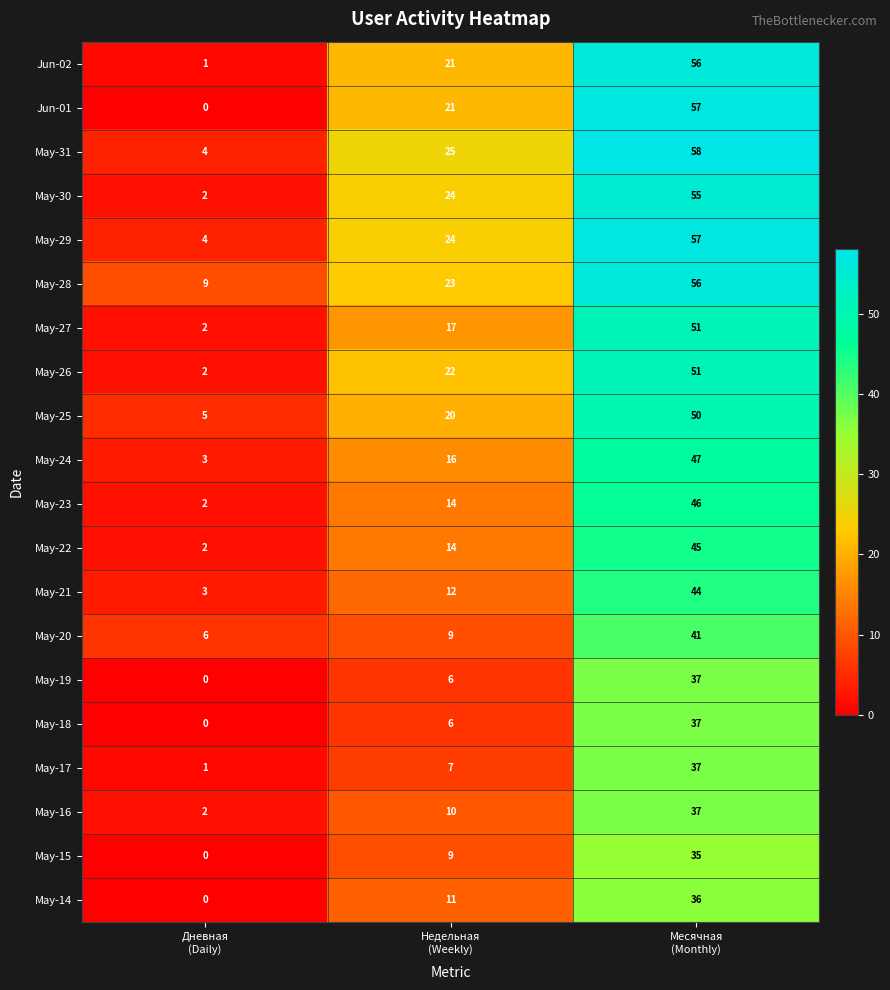

What is the difference between the maximum and minimum values in the May-27 series?

49